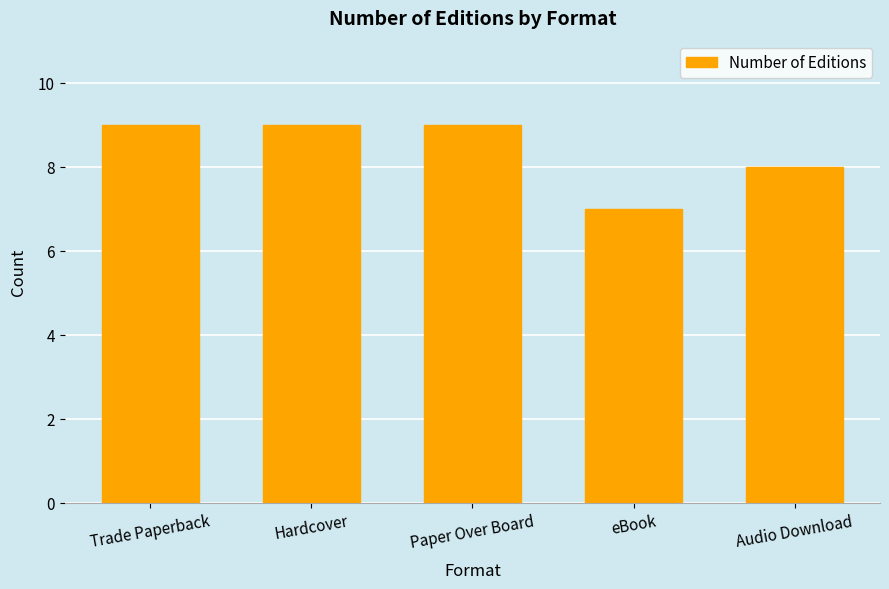

What value does the data have at Audio Download?

8